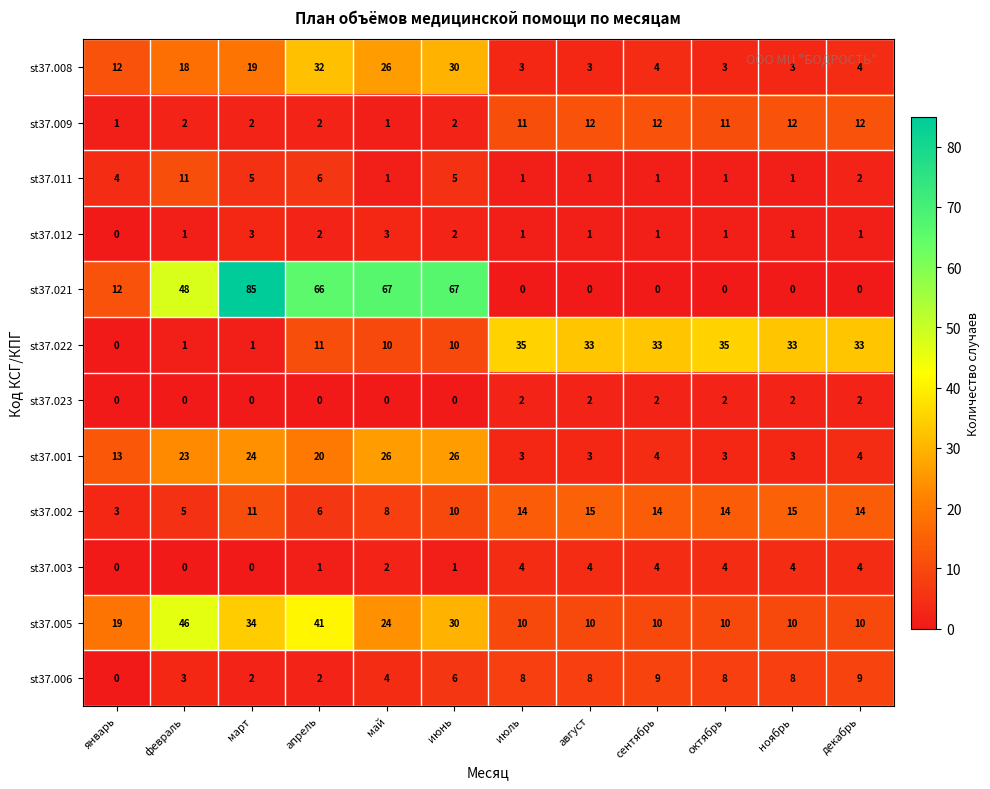

Rank the series by their maximum value, from highest to lowest.

st37.021, st37.005, st37.022, st37.008, st37.001, st37.002, st37.009, st37.011, st37.006, st37.003, st37.012, st37.023